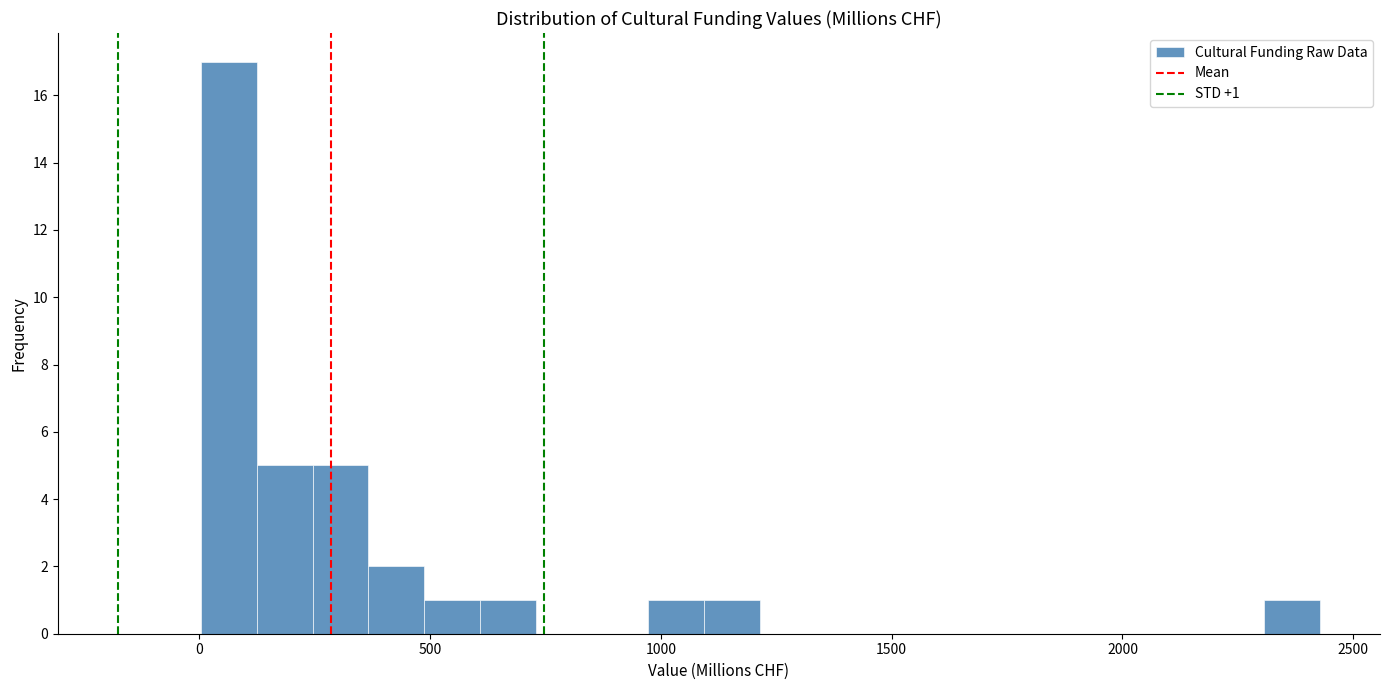

Around what value on the x-axis is the tallest bar? Give the approximate position of its centre, as read against the axis.

50